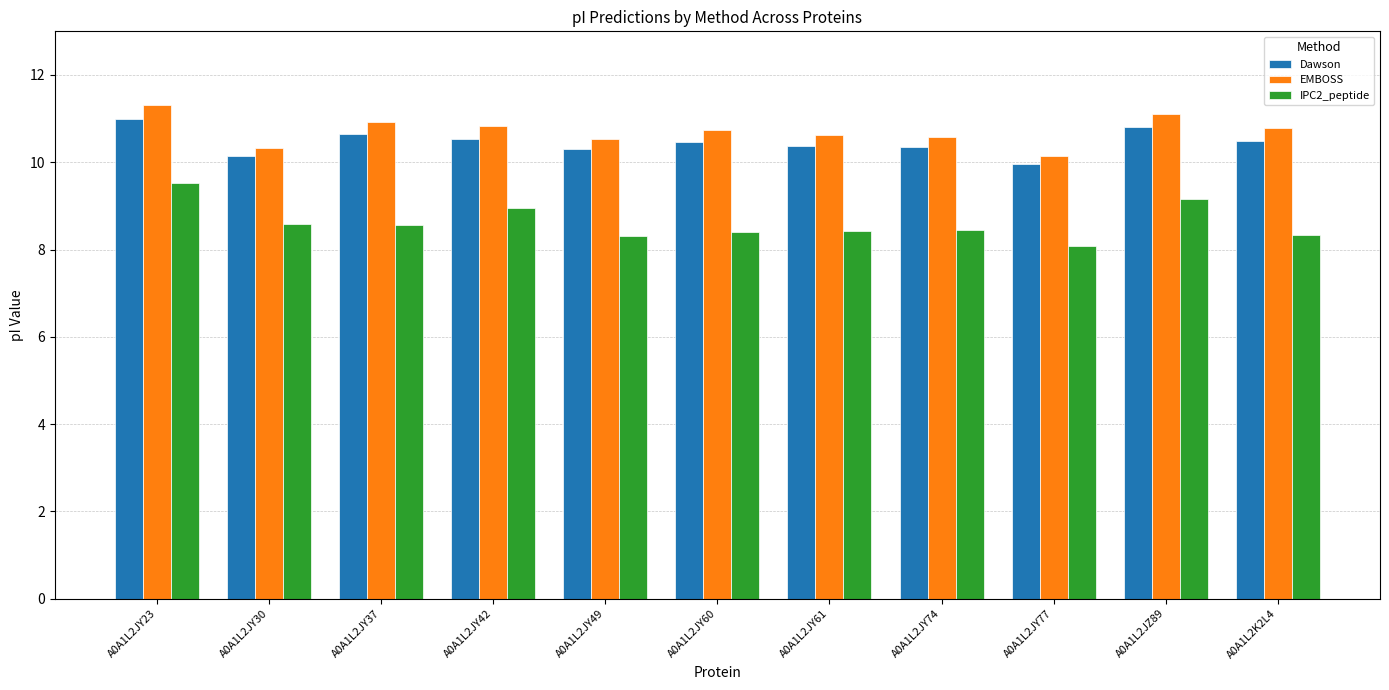

What is the total value across all series at A0A1L2K2L4?

29.6